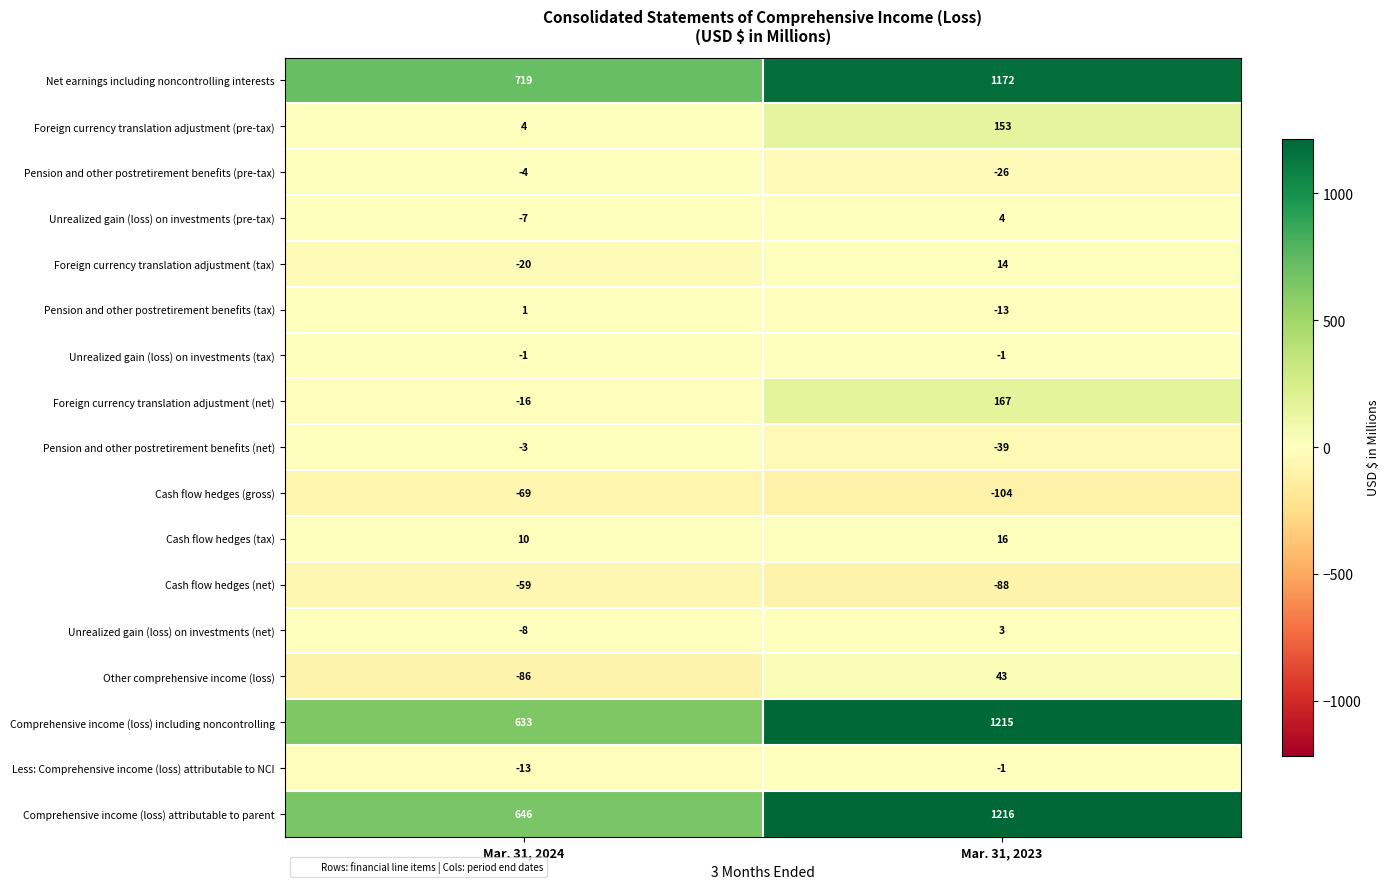

What is the sum of all Pension and other postretirement benefits (tax) values?

-12